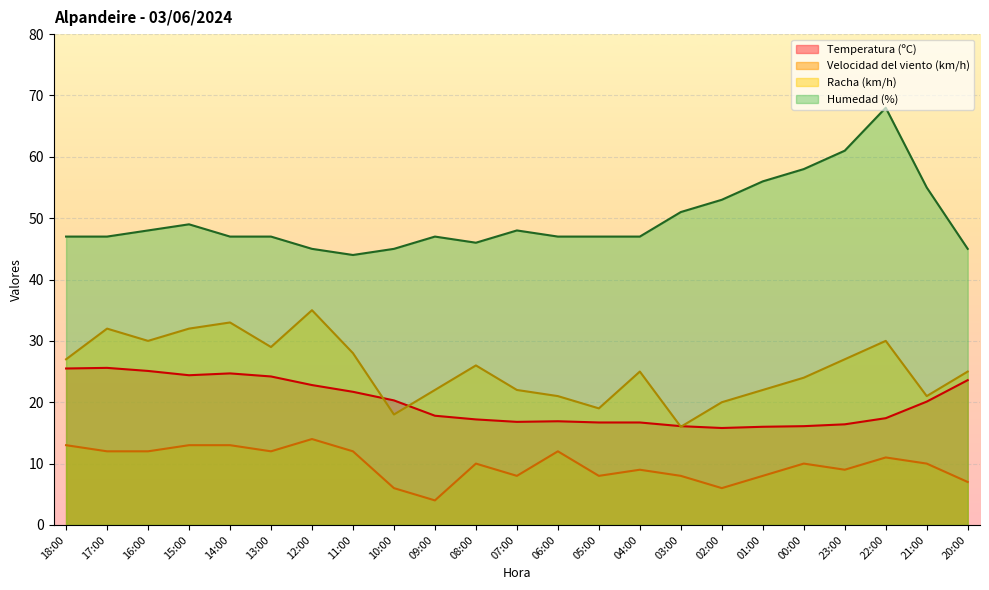

What is the label of the 17th point from the left?

02:00